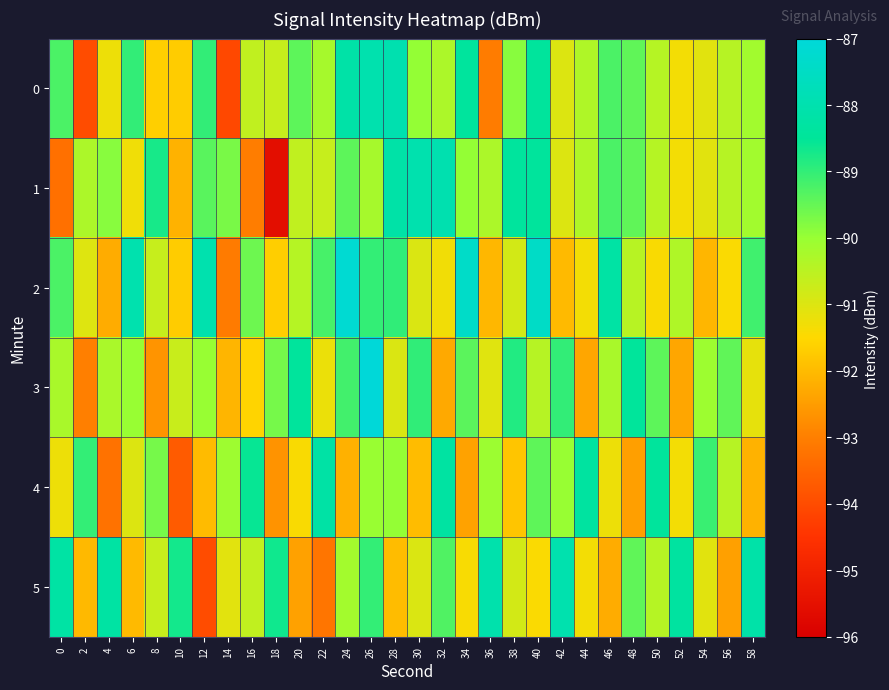

Which series has the largest range (max minus min)?

1